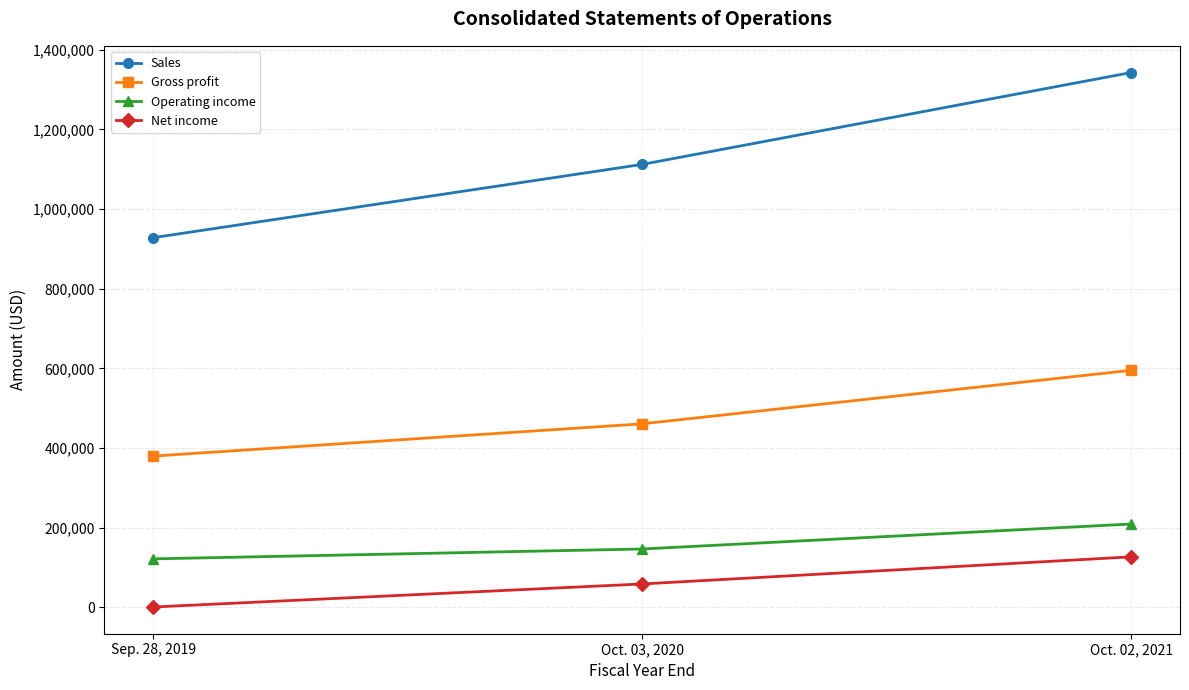

What is the spread (max minus min) of values at Oct. 02, 2021?

1216283